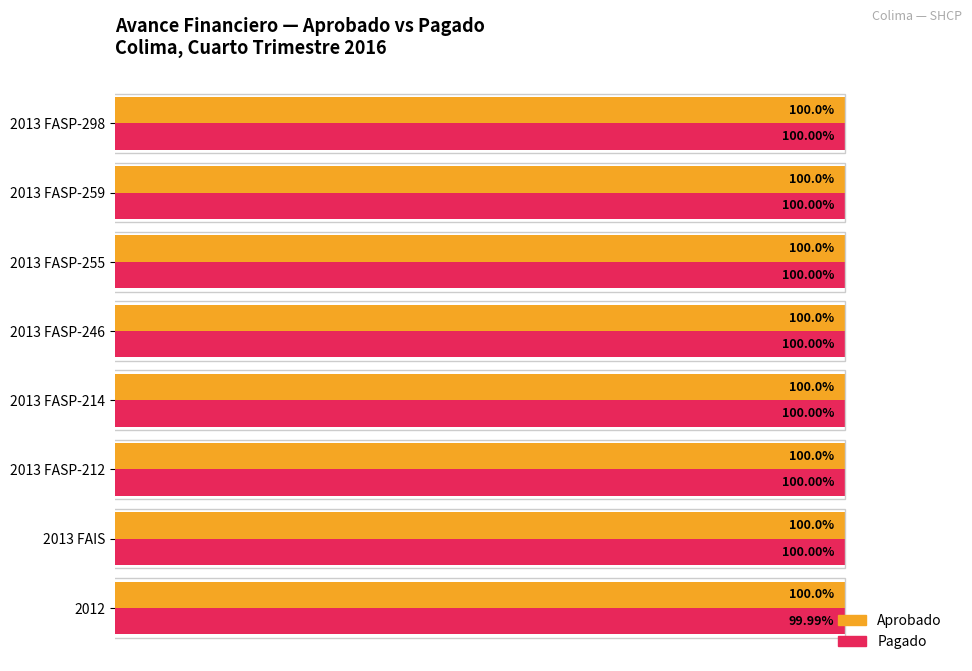

Rank the series by their average value, from lowest to highest.

Pagado, Aprobado